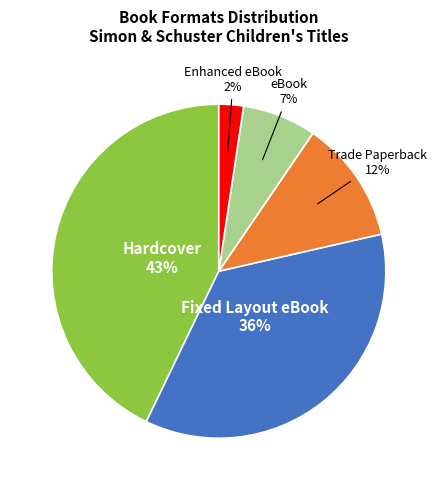

Which slice is the largest?

Hardcover